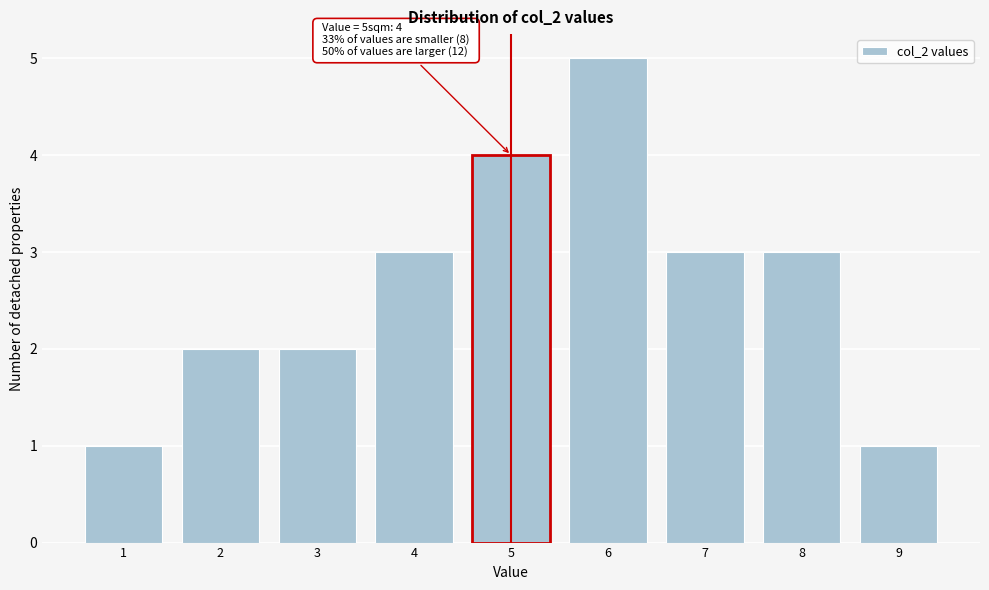

Reading left to right, list all the values displayed in this chart.

1	2	2	3	4	5	3	3	1